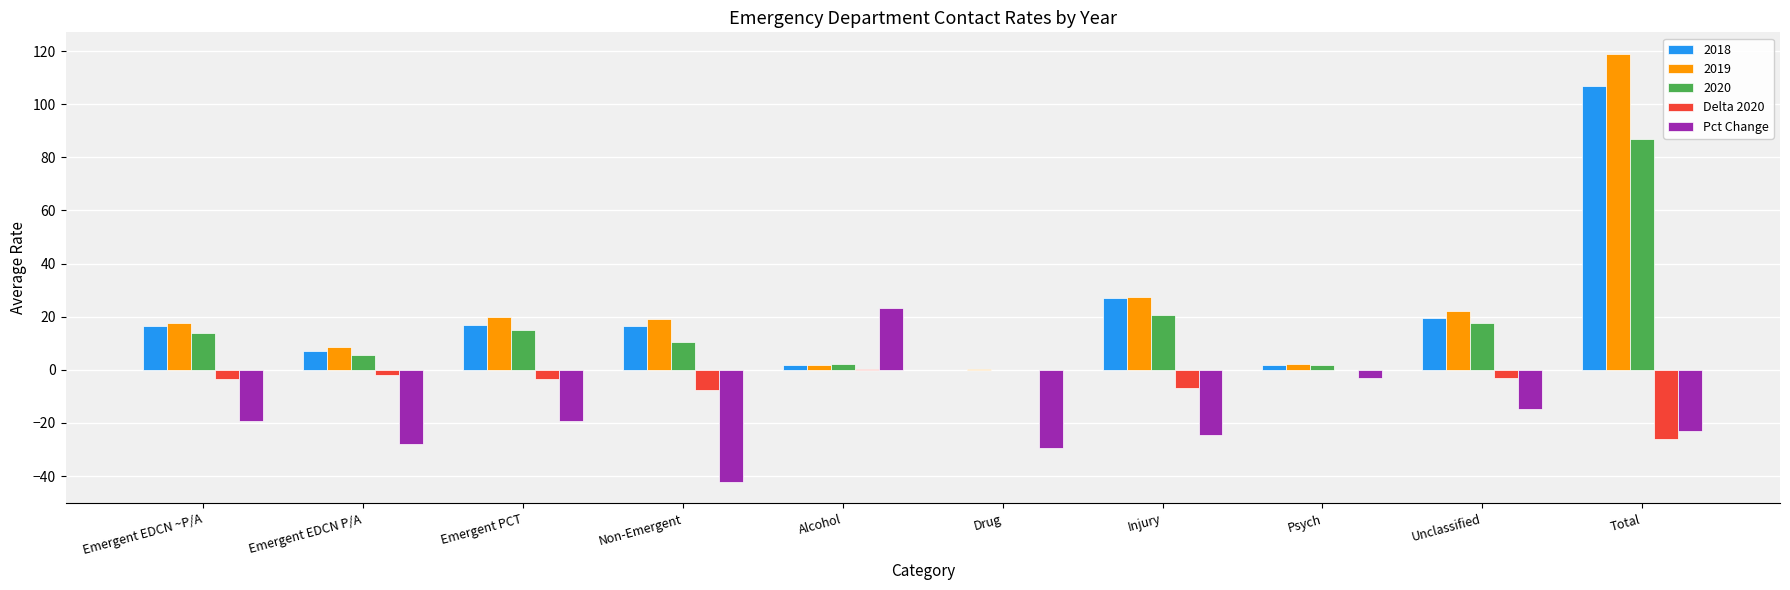

Which series has the largest total across all categories?

2019